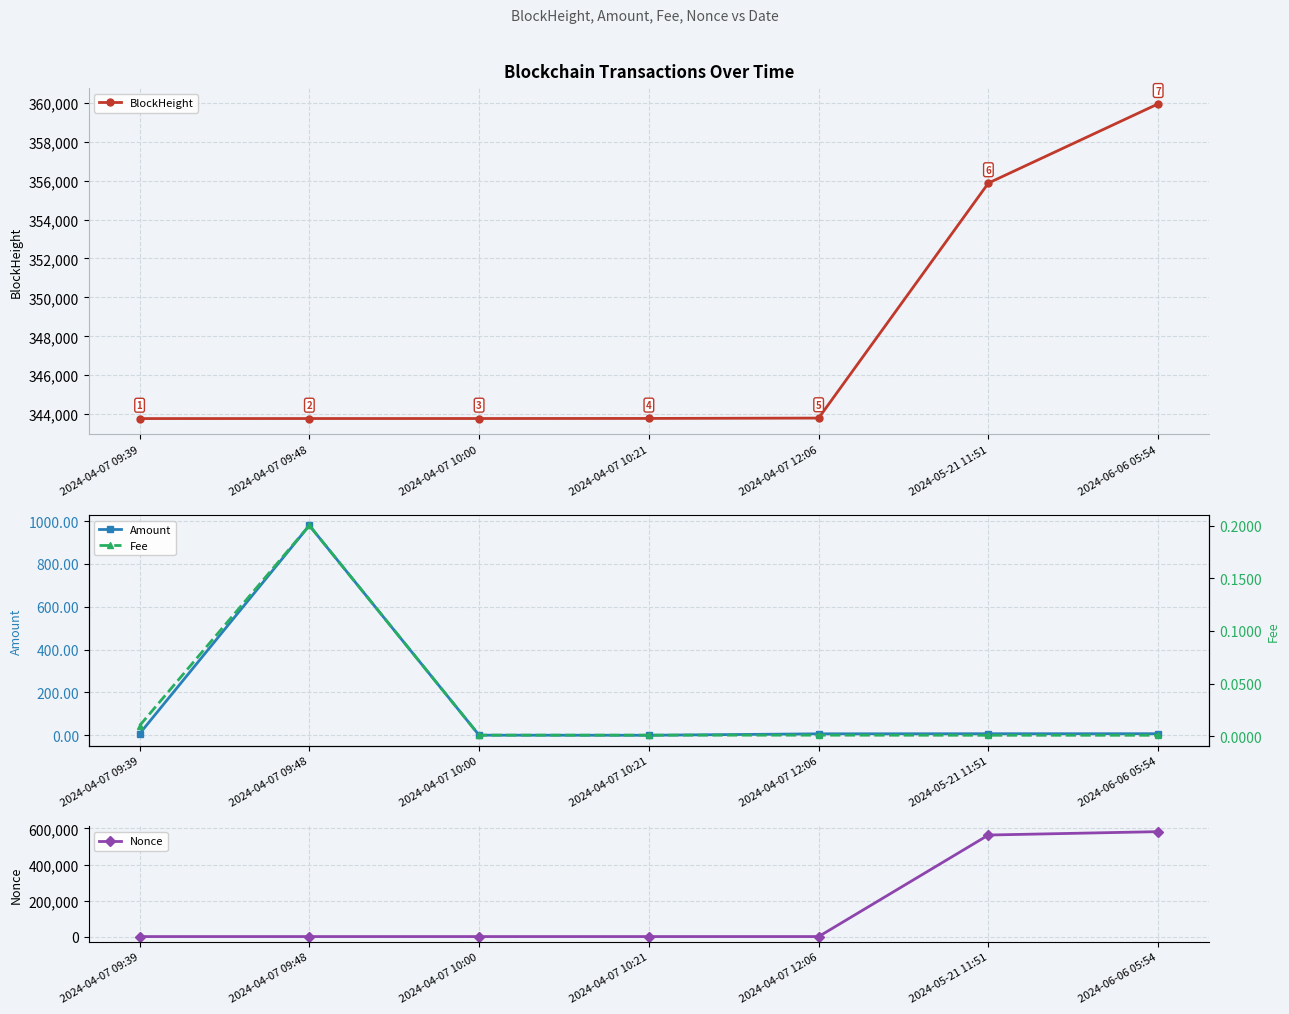

What position from the right is 2024-04-07 10:21?

4